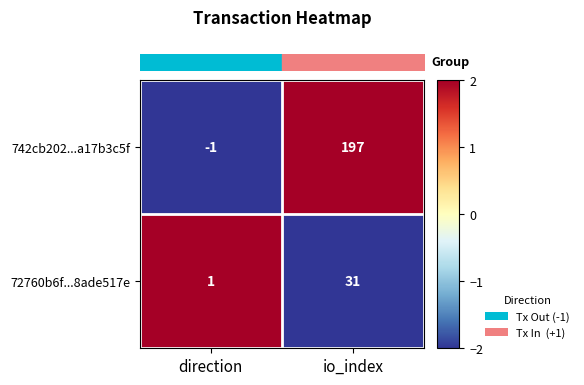

Reading right to left, what are all the values shown in this chart?

742cb202...a17b3c5f: 197	-1
72760b6f...8ade517e: 31	1